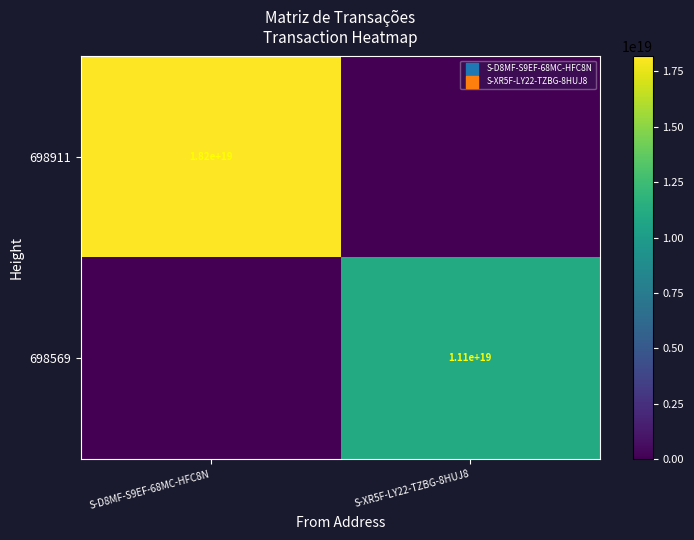

Is the value of 698569 at S-XR5F-LY22-TZBG-8HUJ8 greater than the value of 698911 at S-D8MF-S9EF-68MC-HFC8N?

No